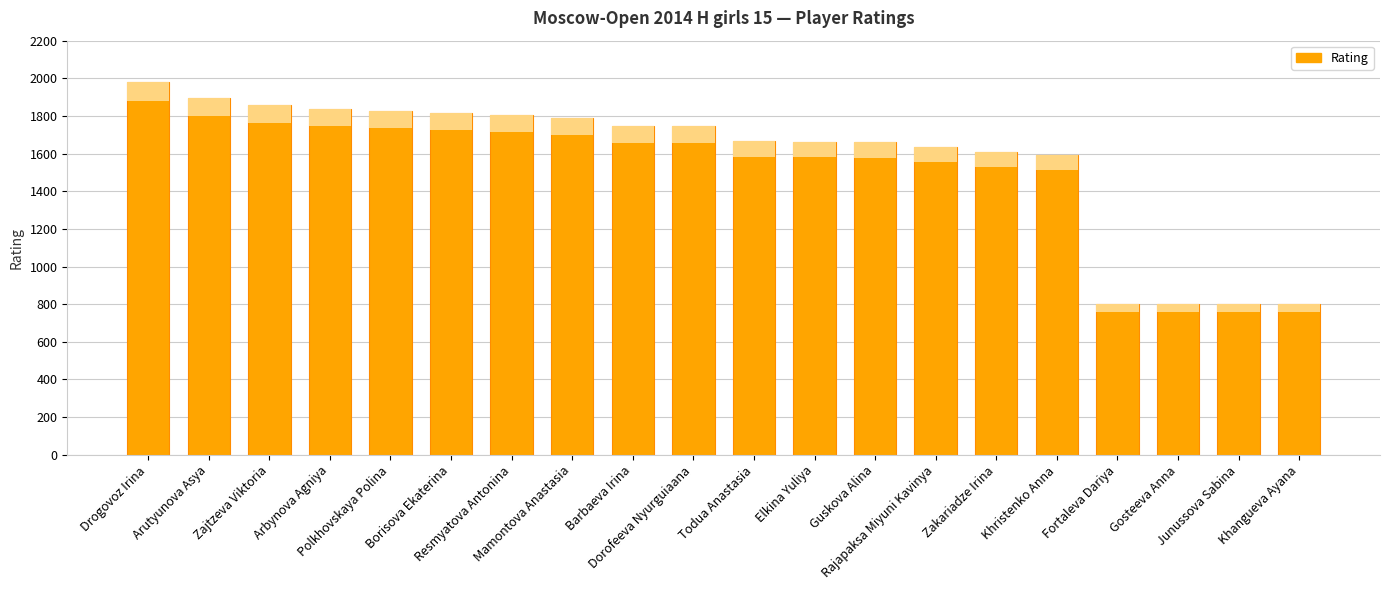

Reading right to left, list all the values displayed in this chart.

800	800	800	800	1595	1611	1635	1661	1663	1665	1746	1746	1790	1807	1818	1828	1837	1857	1894	1981